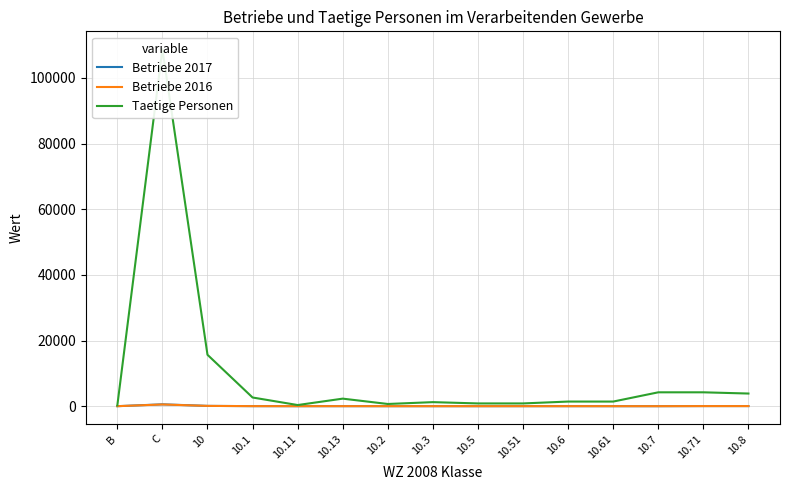

True or false: Taetige Personen has a value of 2299 at 10.13.

True